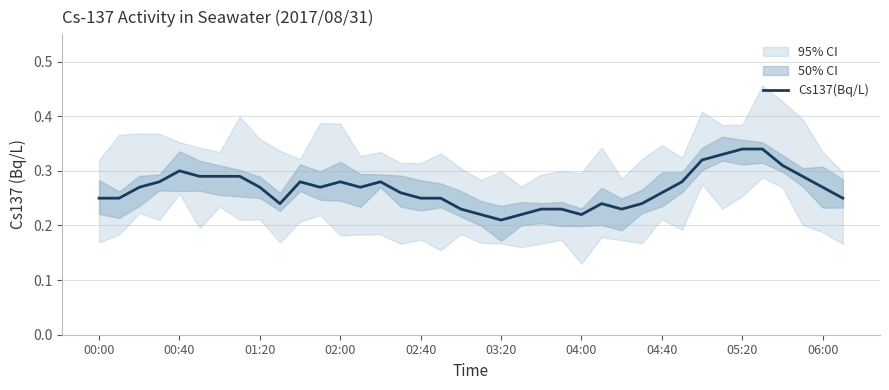

What is the approximate value at 37?

0.2